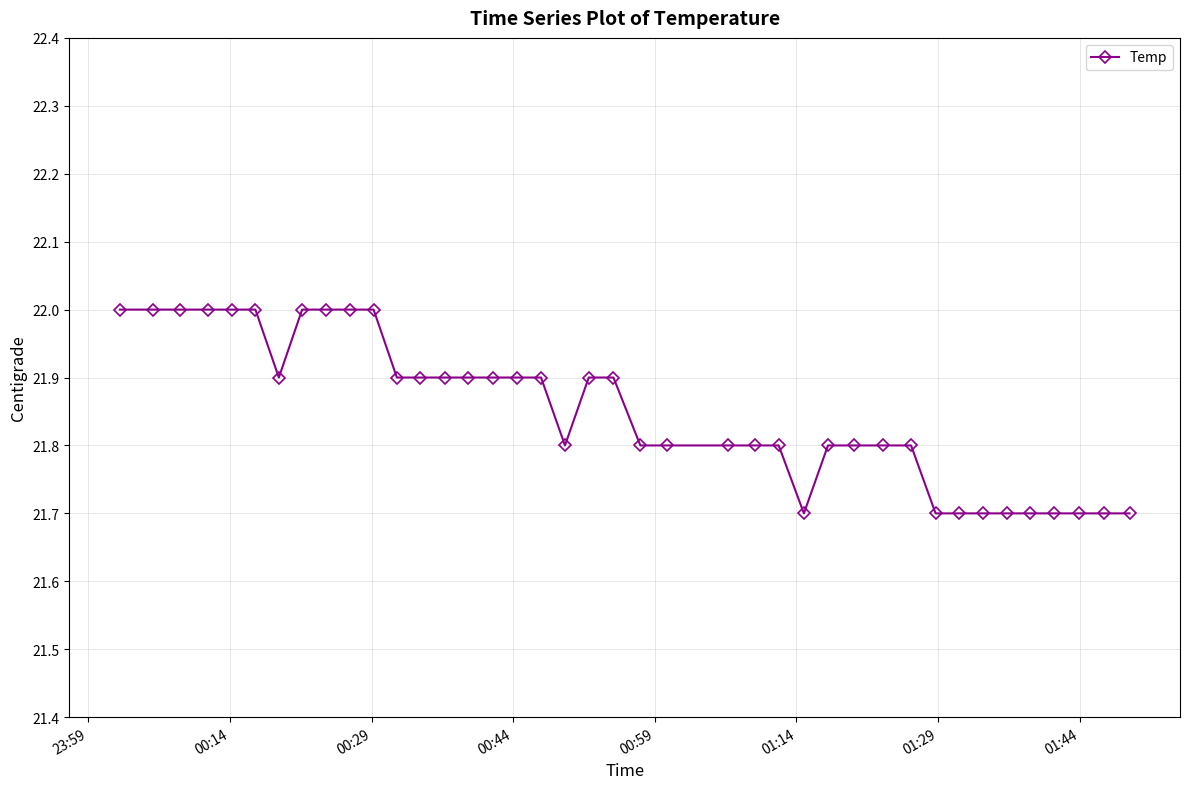

What is the minimum value shown in the chart?

21.7